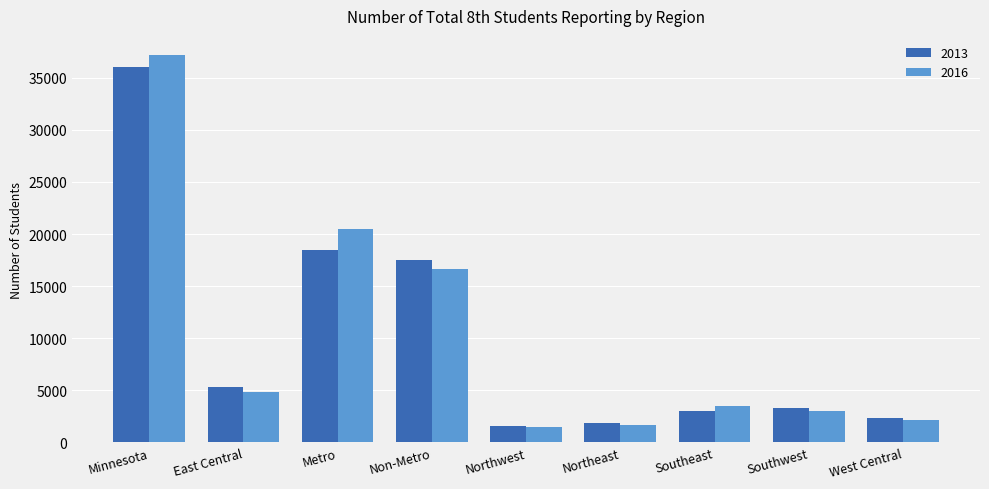

Which series has the widest spread of values?

2016